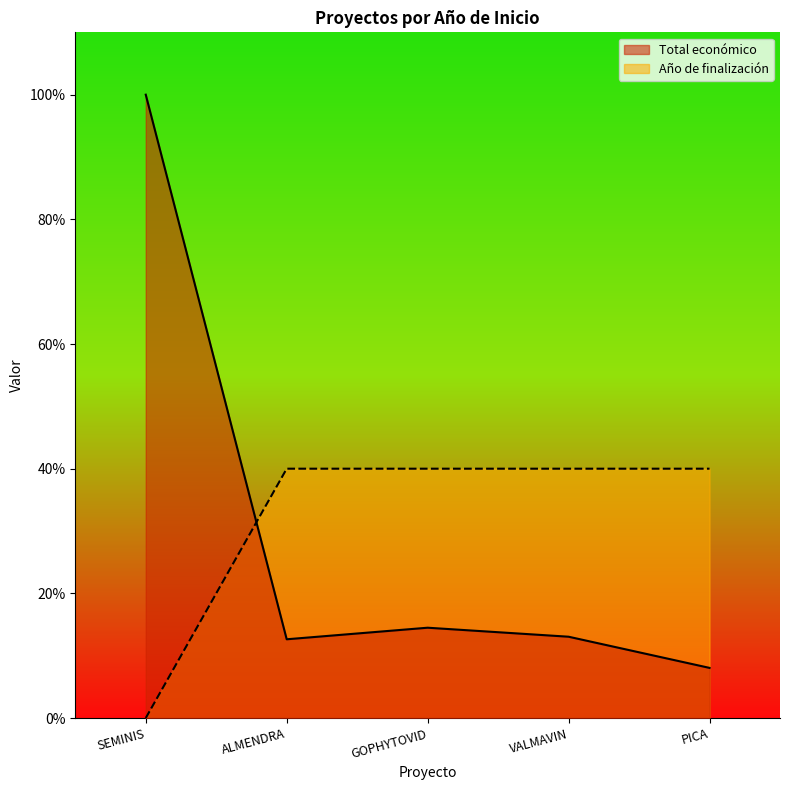

List the labels in order of Total económico value, smallest first.

PICA, ALMENDRA, VALMAVIN, GOPHYTOVID, SEMINIS